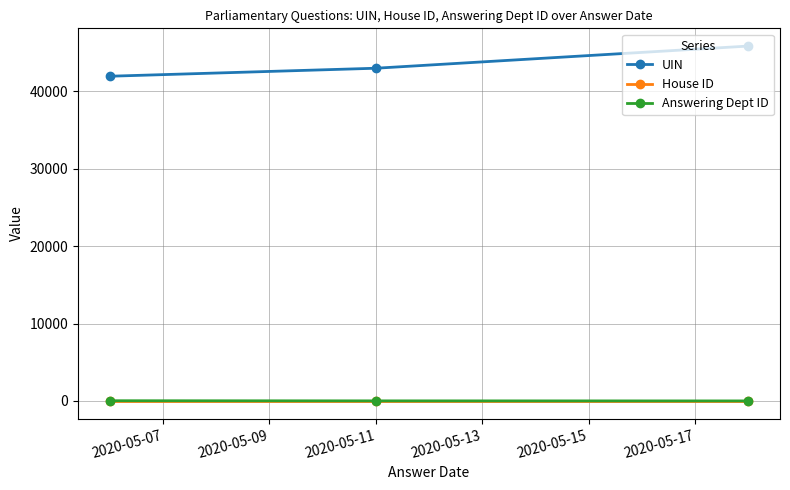

What is the minimum value for UIN?

41945.5